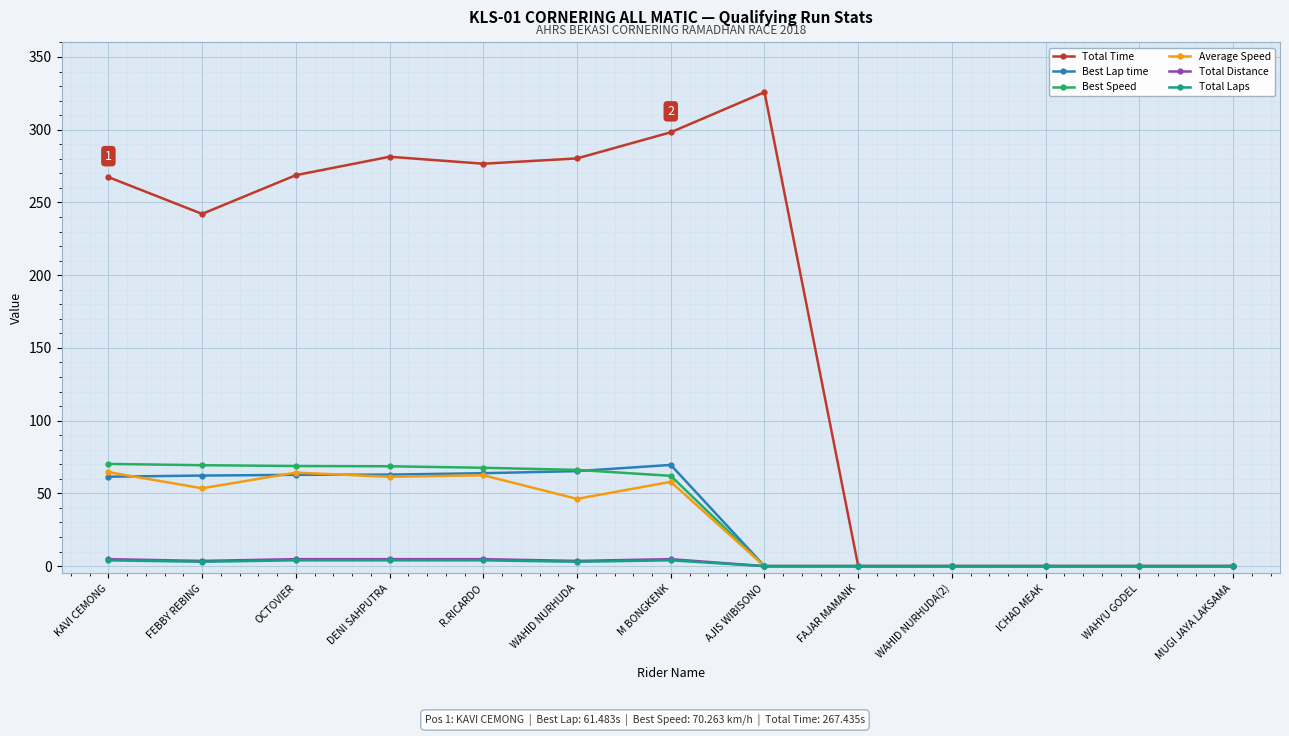

Which series has the widest spread of values?

Total Time